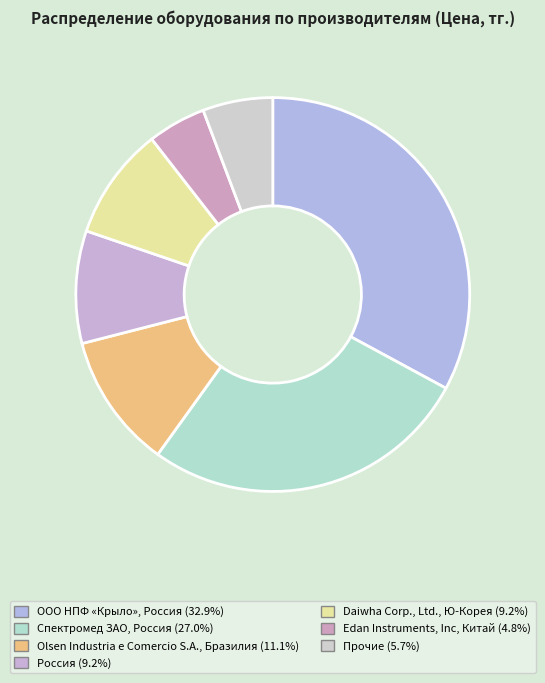

How many slices are in this pie chart?

7